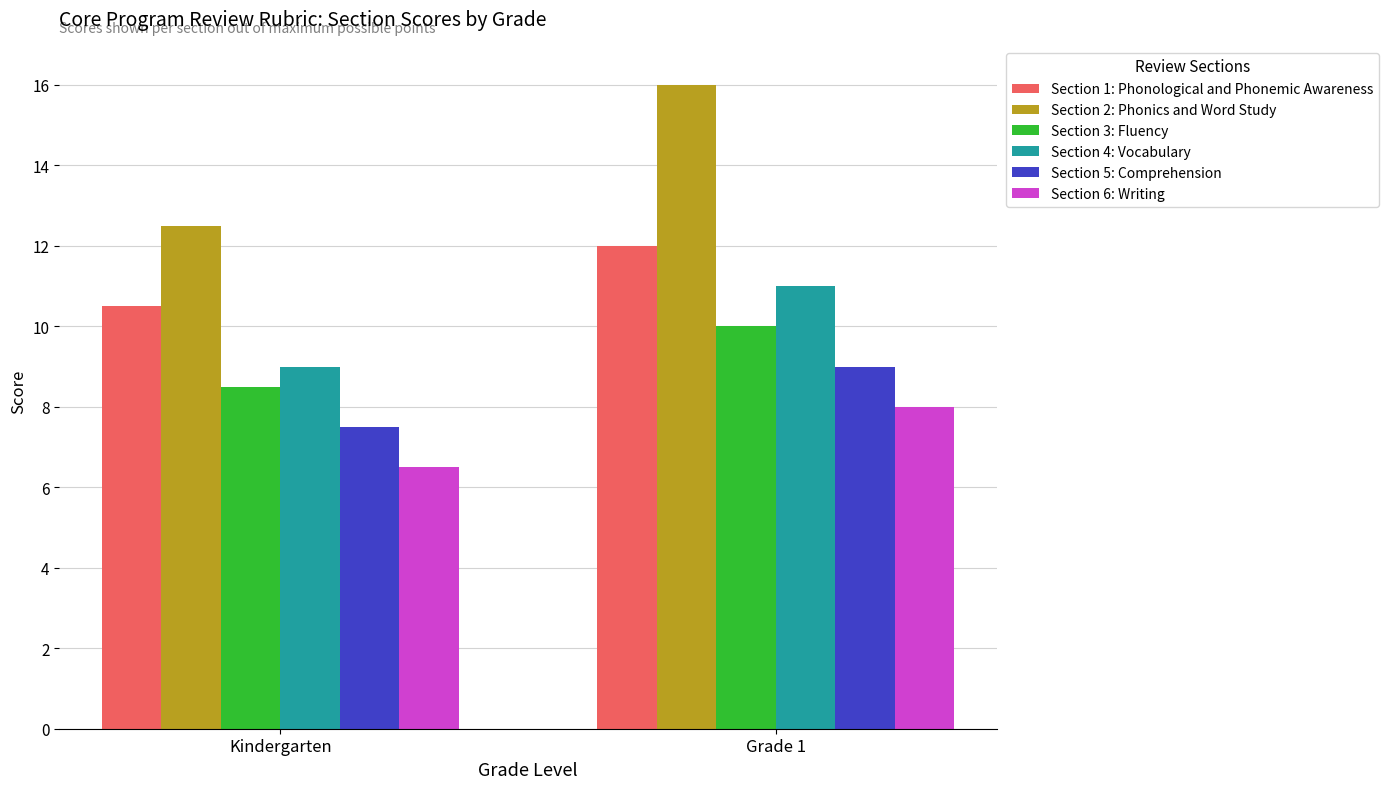

The value of Section 5: Comprehension at Kindergarten is 7.5. True or false?

True